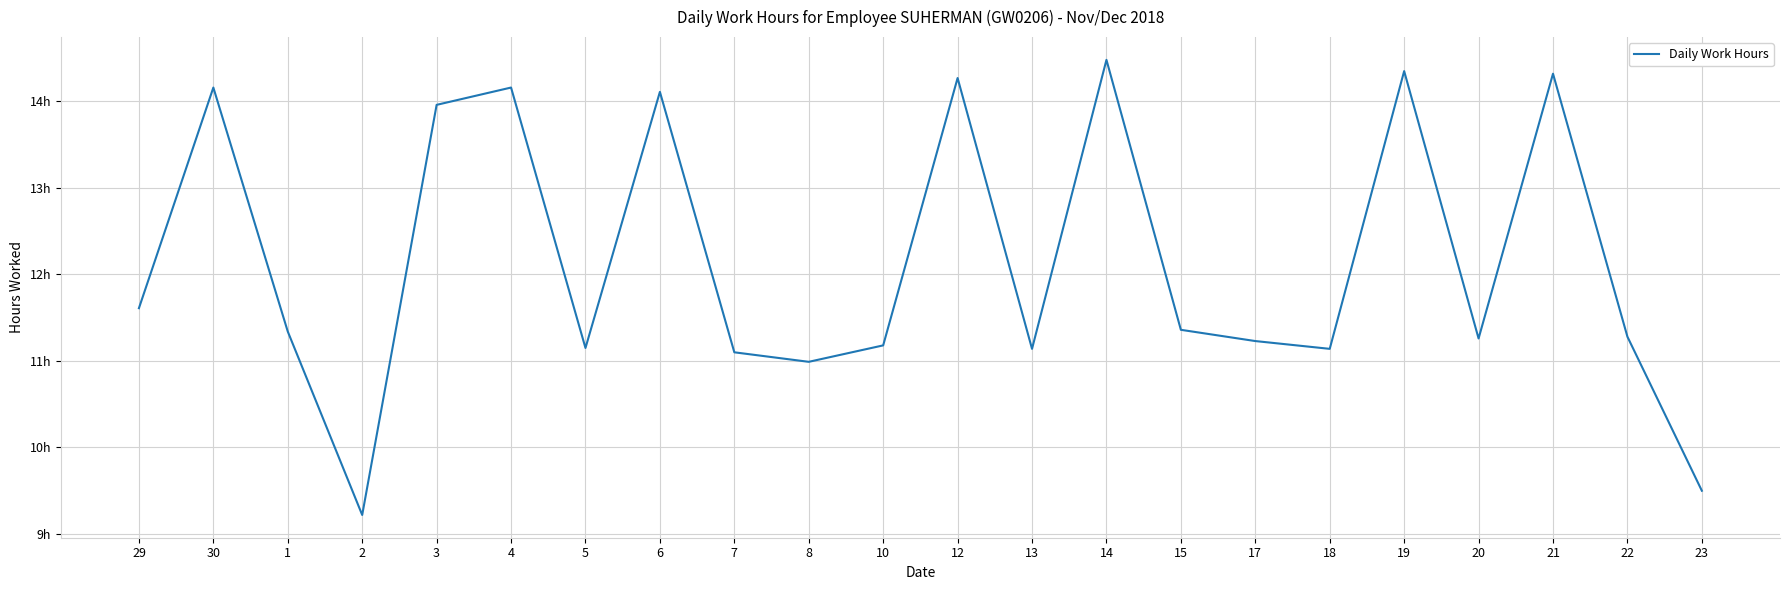

Between 2 and 23, which is larger?

23